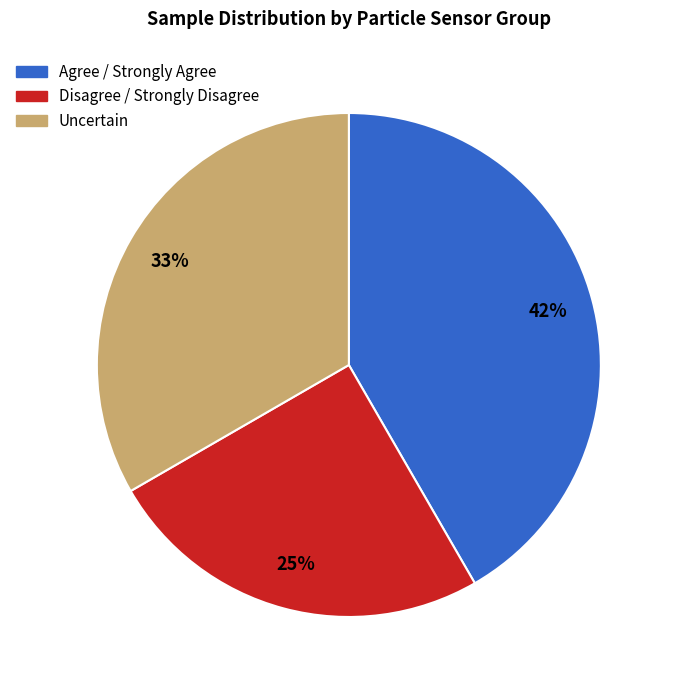

Does any single category account for the majority?

No